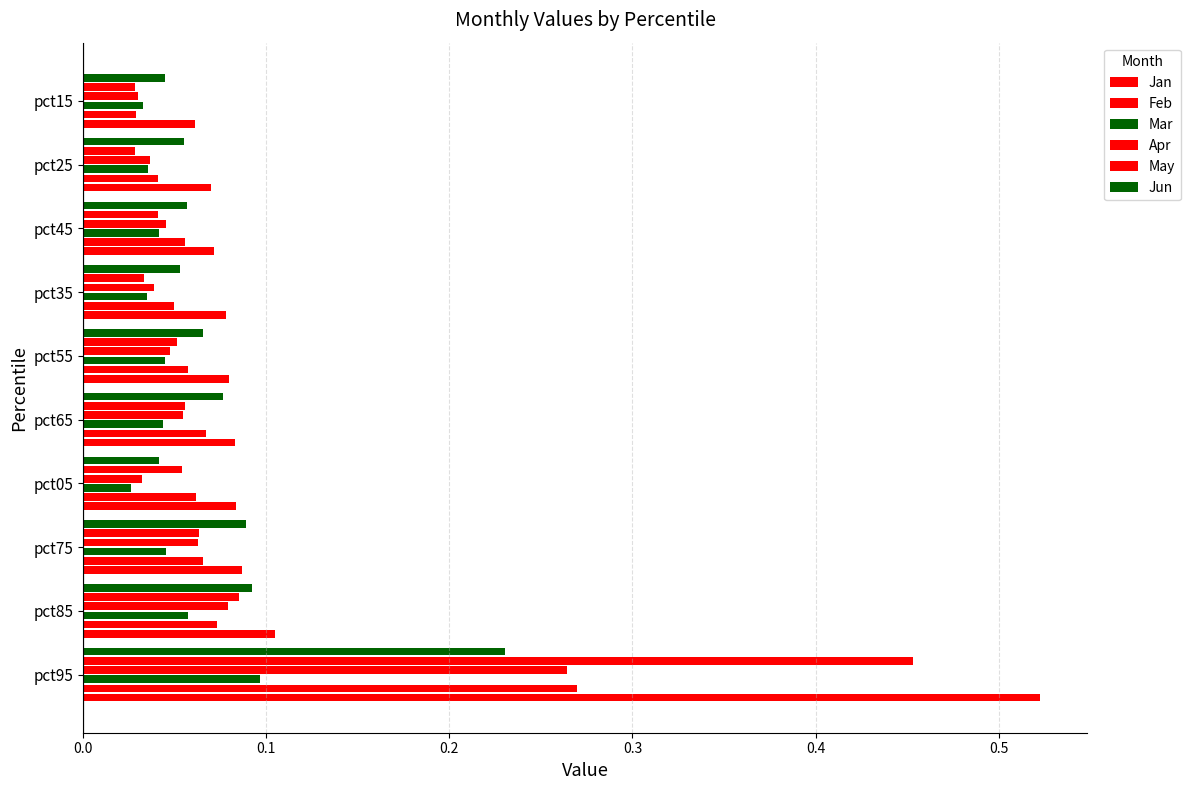

Count the number of categories in the chart.

10